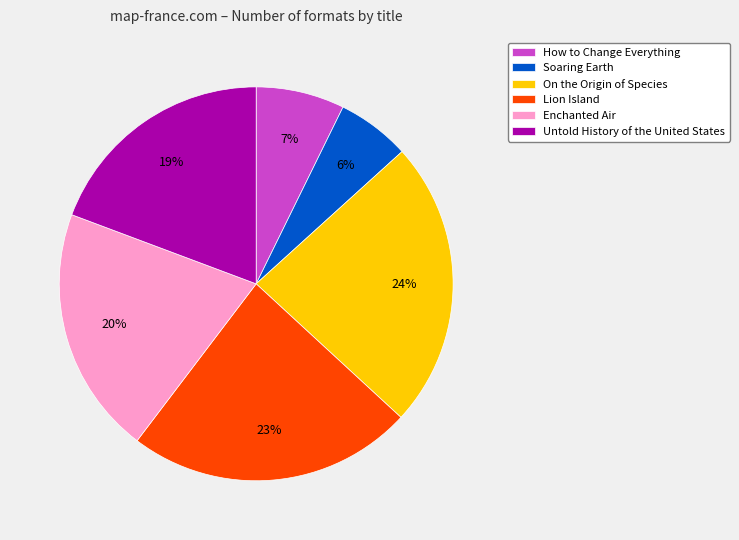

The Enchanted Air slice represents 20% of the pie. True or false?

True